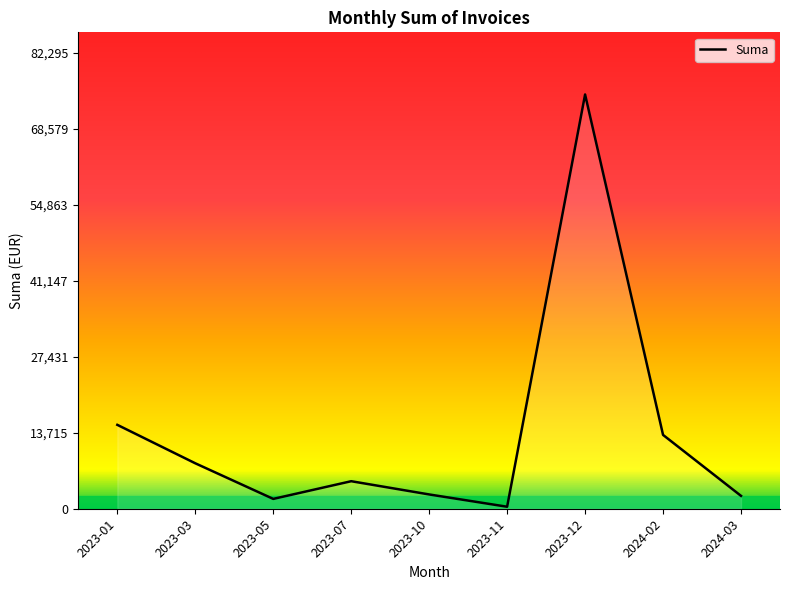

Where is the data nearest to the value 37587?

2023-01